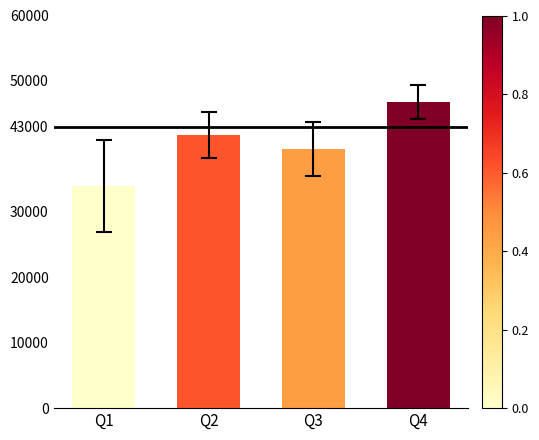

What is the difference between the values at Q3 and Q2?

2200